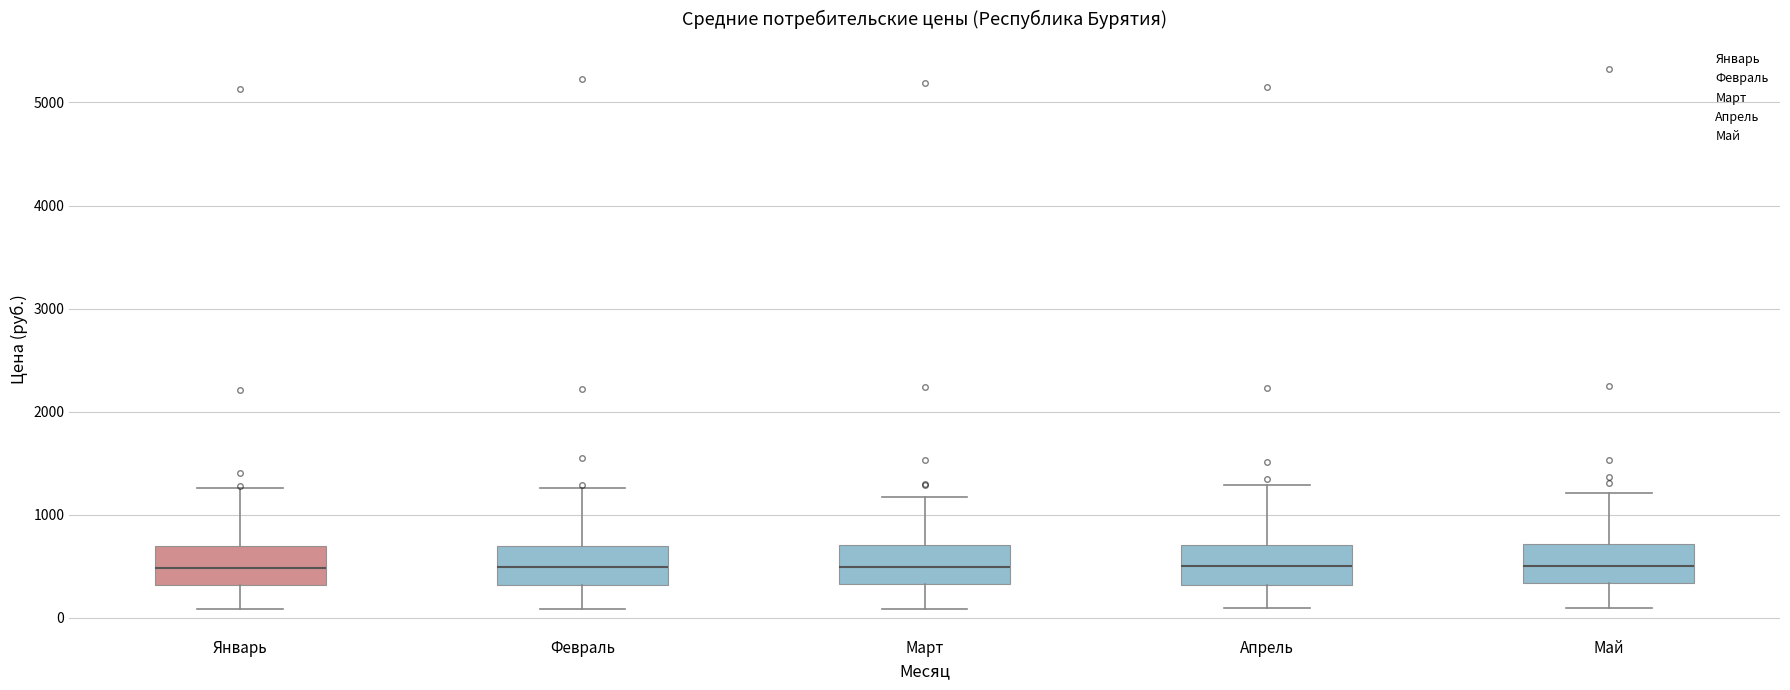

Reading left to right, read every box against the y-axis: the position of its median line, the range the box covers, and the ends of its whiskers. The values are not printed on the chart, so give them approximately, as read against the axis.

Январь: median 500, box 300 to 700, whiskers 100 to 1300
Февраль: median 500, box 300 to 700, whiskers 100 to 1300
Март: median 500, box 300 to 700, whiskers 100 to 1200
Апрель: median 500, box 300 to 700, whiskers 100 to 1300
Май: median 500, box 300 to 700, whiskers 100 to 1200